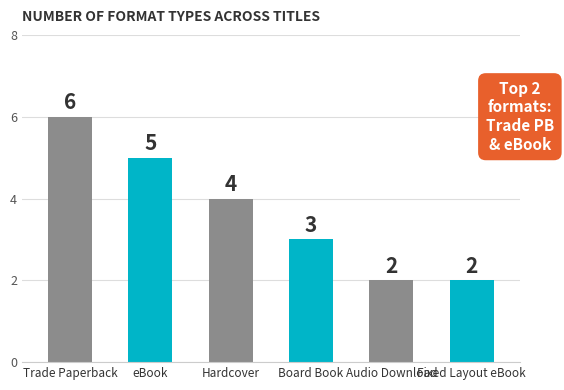

What is the greatest value displayed?

6